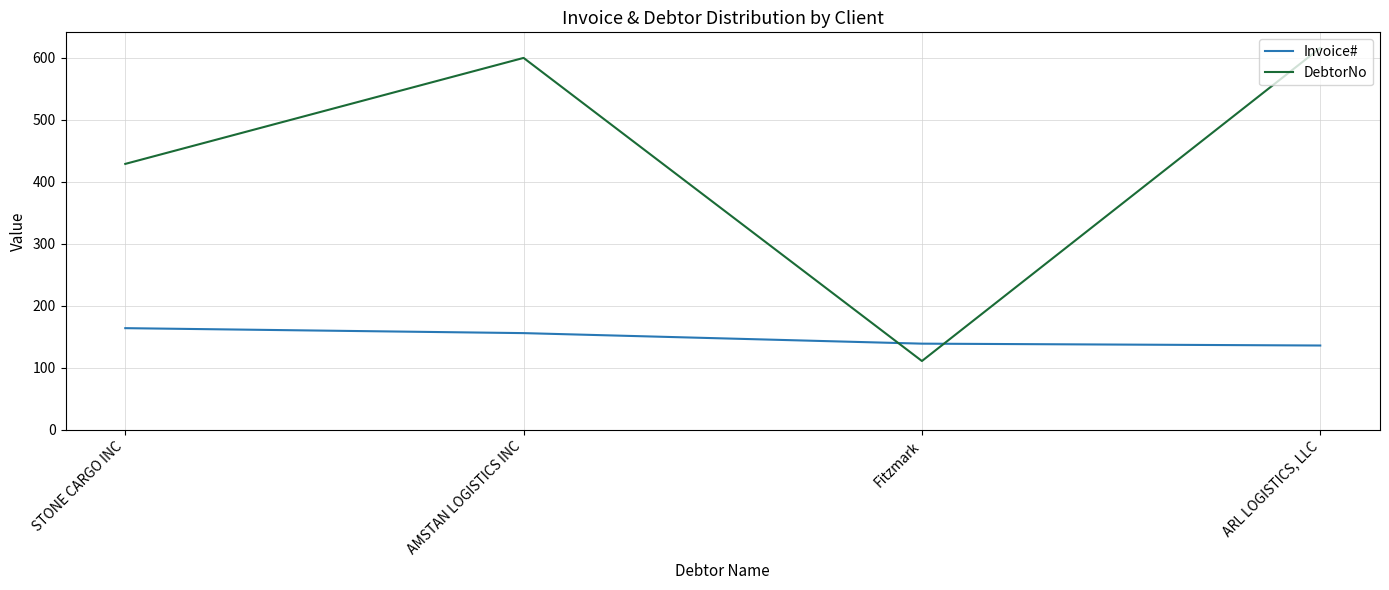

Which series changed the most between Fitzmark and ARL LOGISTICS, LLC?

DebtorNo